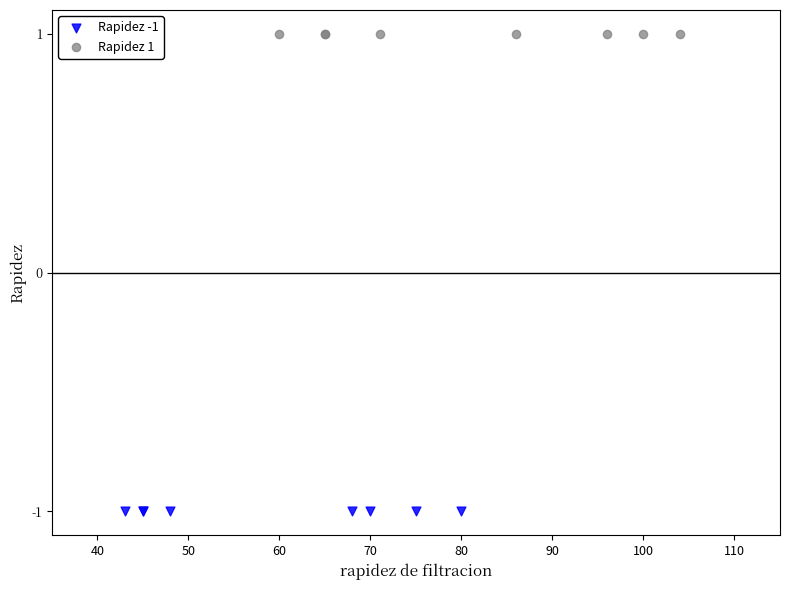

Which series contains the highest Y value?

Rapidez 1